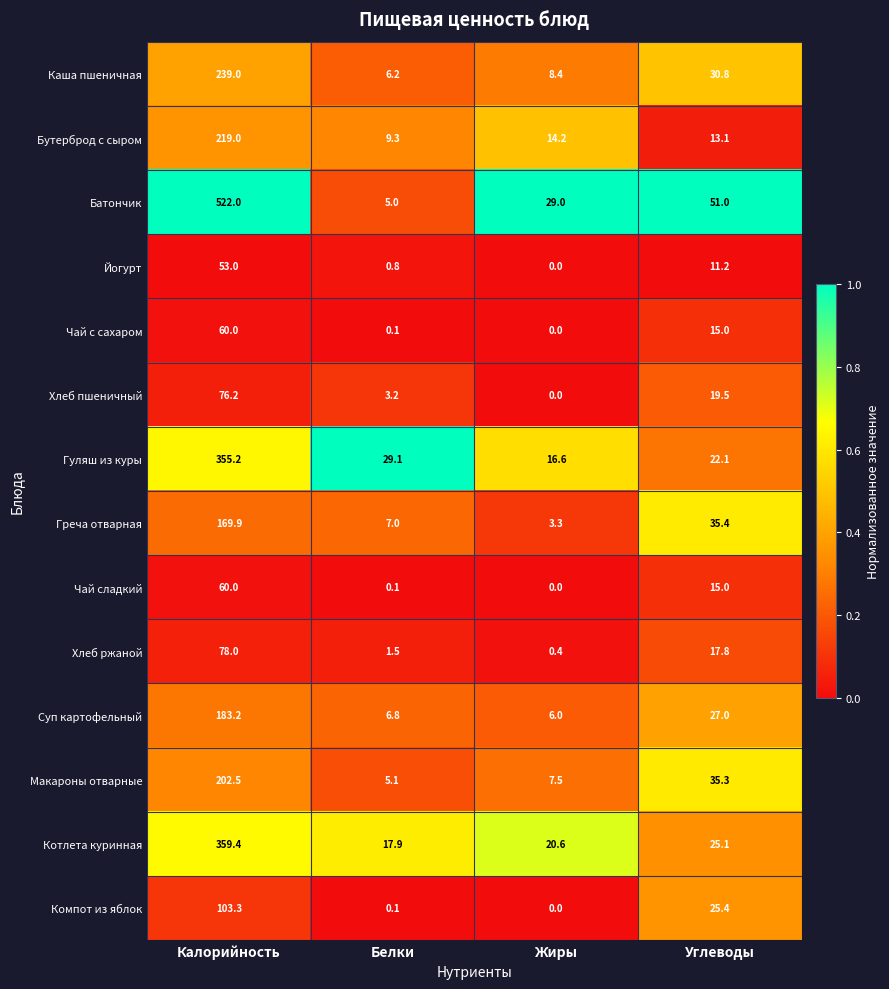

The Хлеб пшеничный series shows 19.5 at Углеводы. True or false?

True